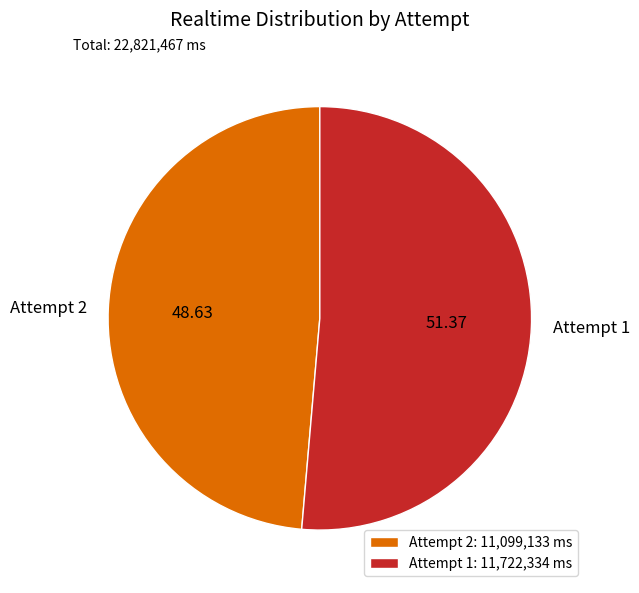

Is Attempt 2 the majority of the pie?

No